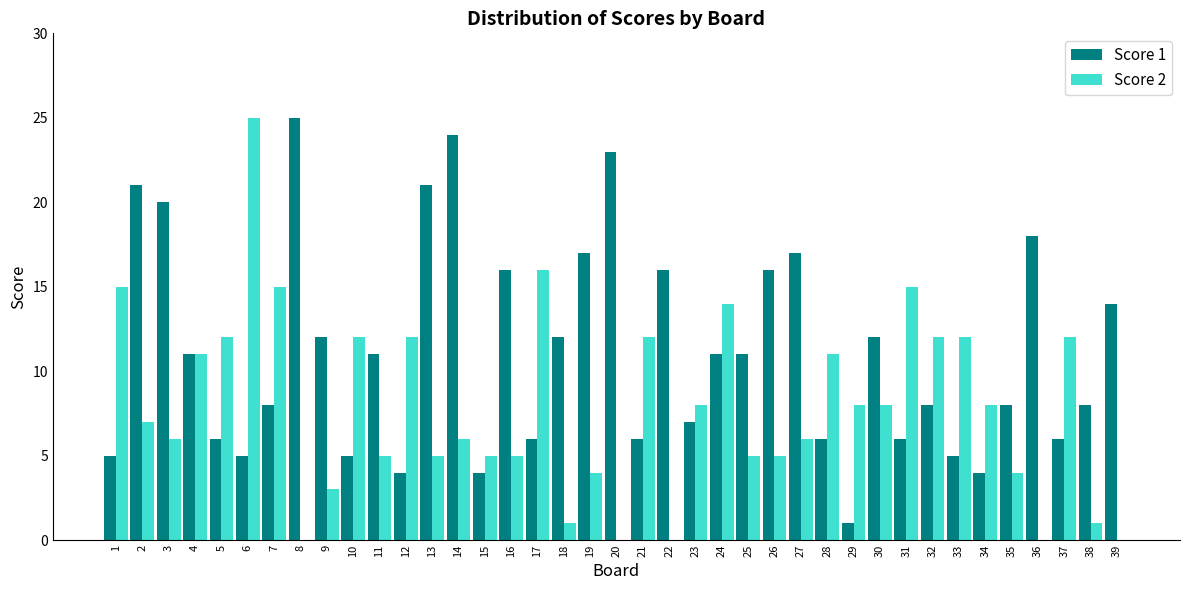

What is the highest value of the Score 2 series?

25